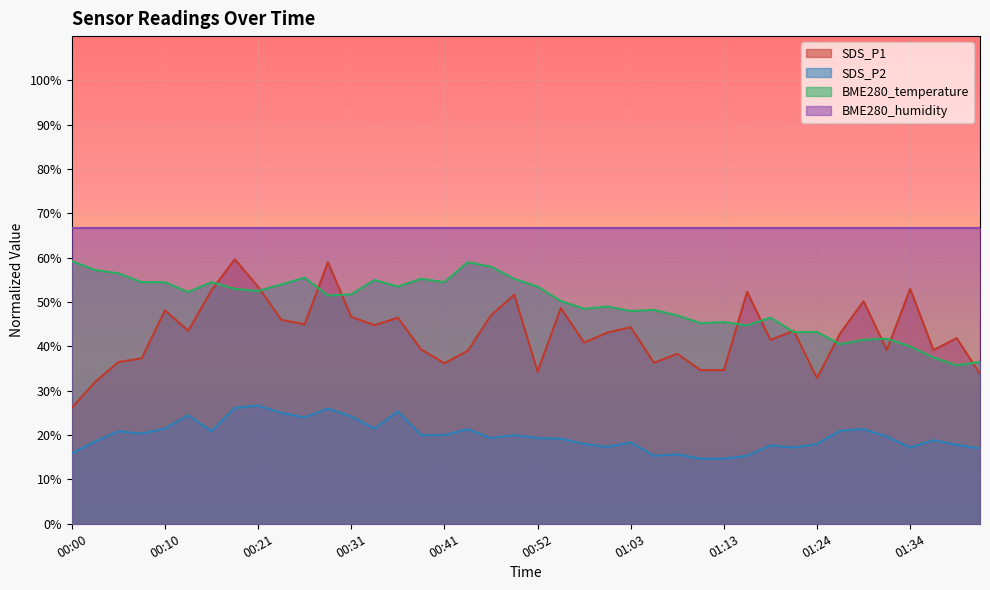

What is the difference between the highest and lowest values at 00:39?

35.3